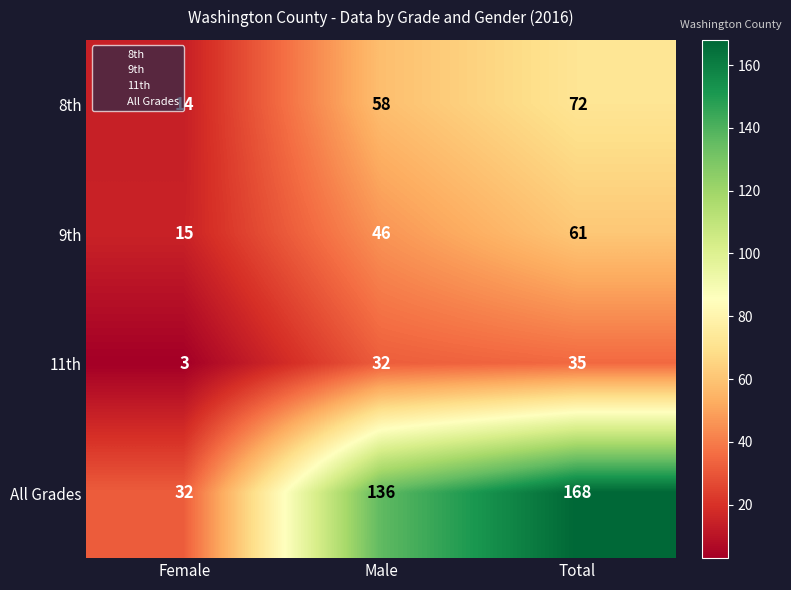

How many series are shown in this chart?

4